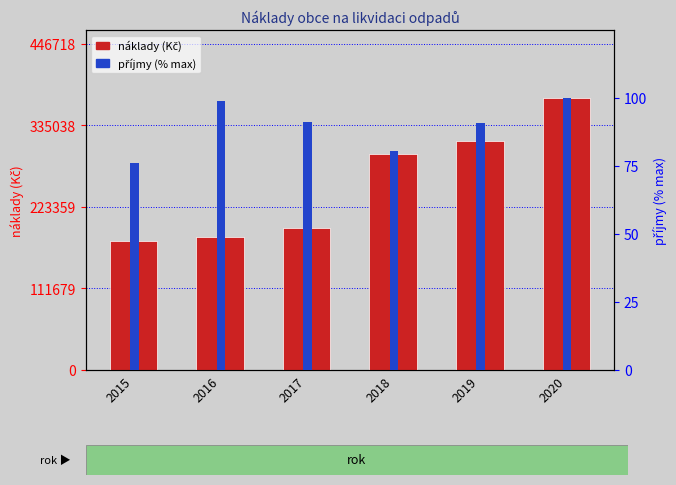

What is the total value across all series at 2019?

313041.0